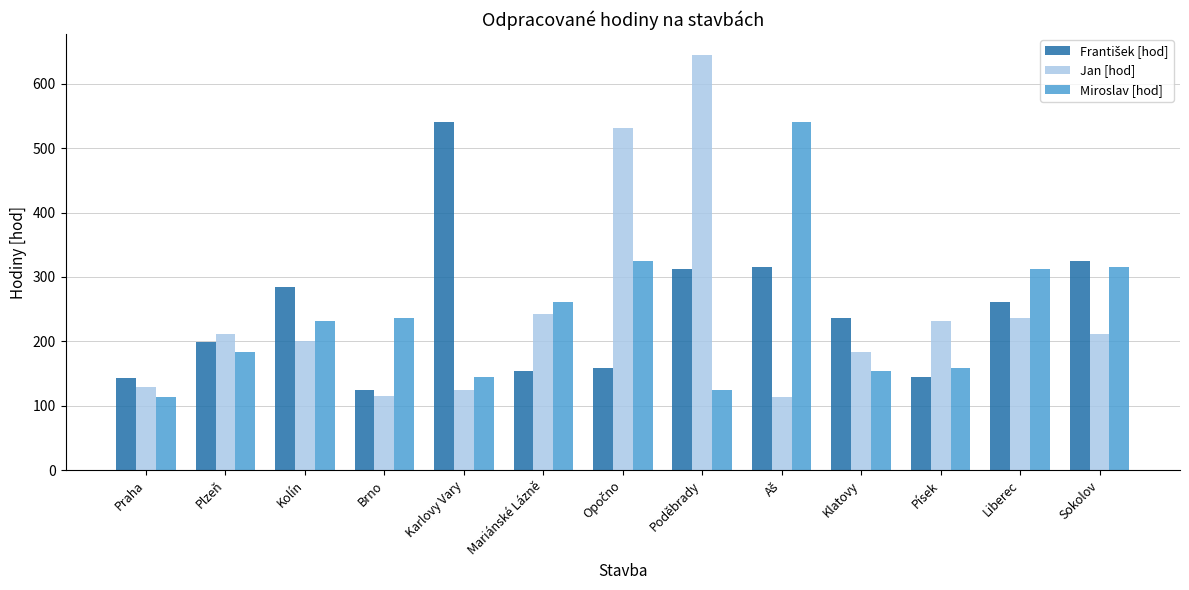

The Jan [hod] series shows 357 at Mariánské Lázně. True or false?

False